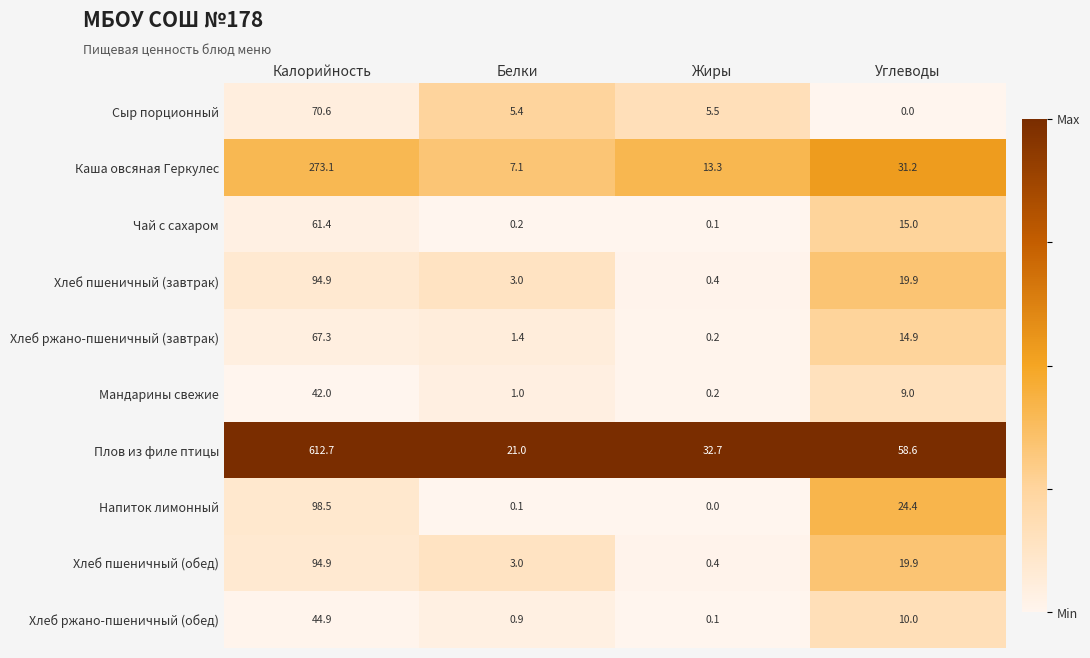

Is the value of Хлеб ржано-пшеничный (обед) at Калорийность greater than the value of Хлеб пшеничный (обед) at Белки?

Yes